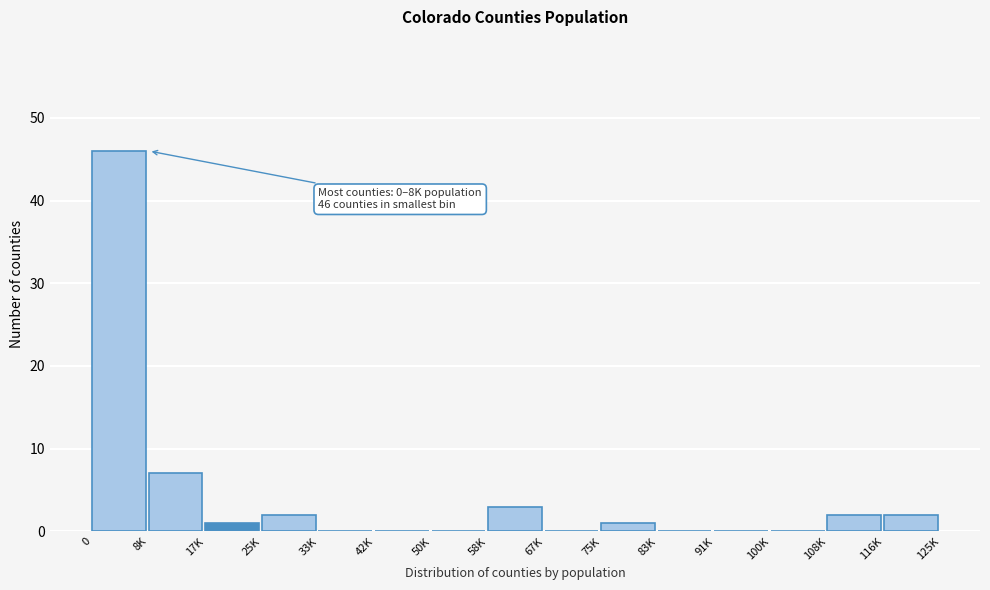

Reading right to left, list all the values displayed in this chart.

116K=2	108K=2	100K=0	91K=0	83K=0	75K=1	67K=0	58K=3	50K=0	42K=0	33K=0	25K=2	17K=1	8K=7	0=46